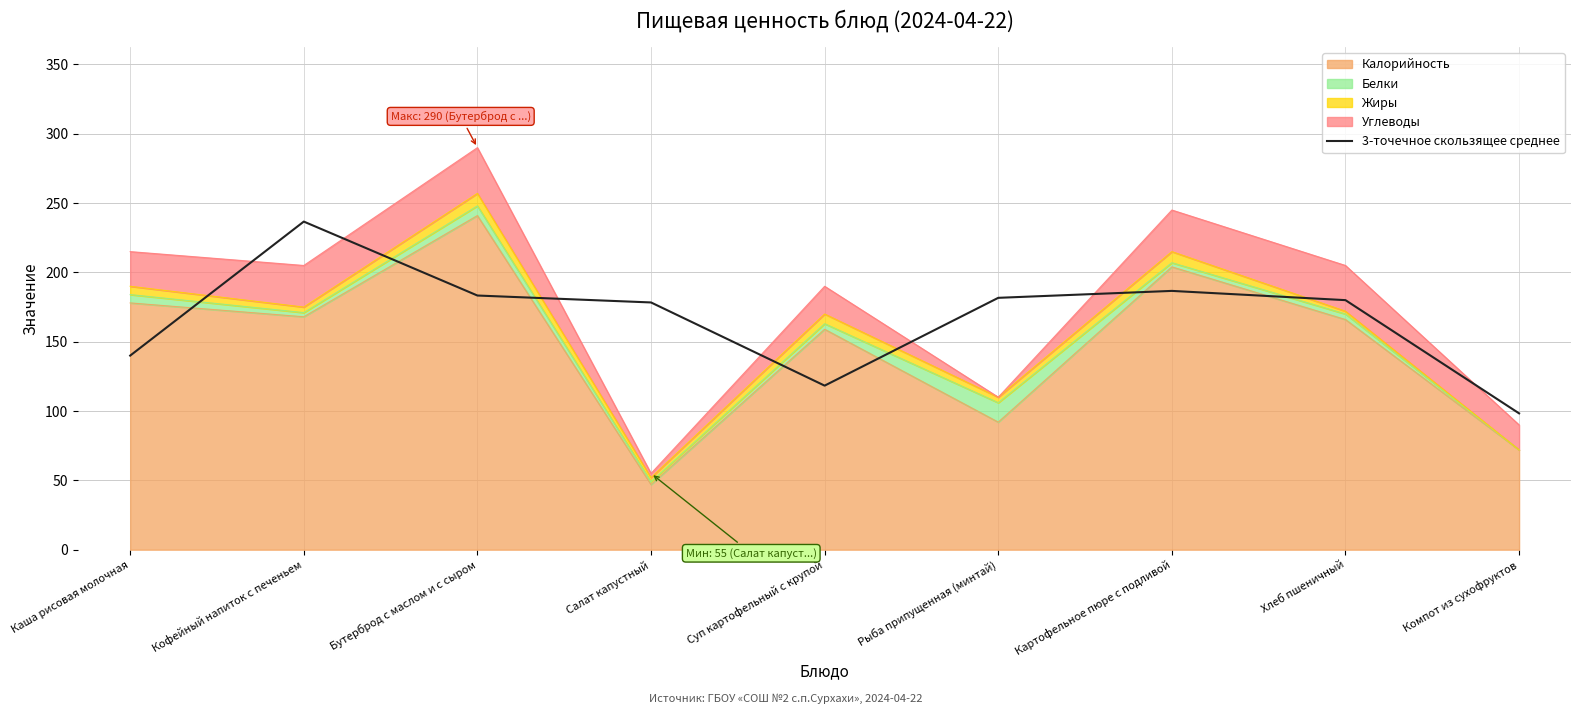

Reading right to left, extract all data points from this chart.

Компот из сухофруктов=98.3	Хлеб пшеничный=180.0	Картофельное пюре с подливой=186.7	Рыба припущенная (минтай)=181.7	Суп картофельный с крупой=118.3	Салат капустный=178.3	Бутерброд с маслом и с сыром=183.3	Кофейный напиток с печеньем=236.7	Каша рисовая молочная=140.0